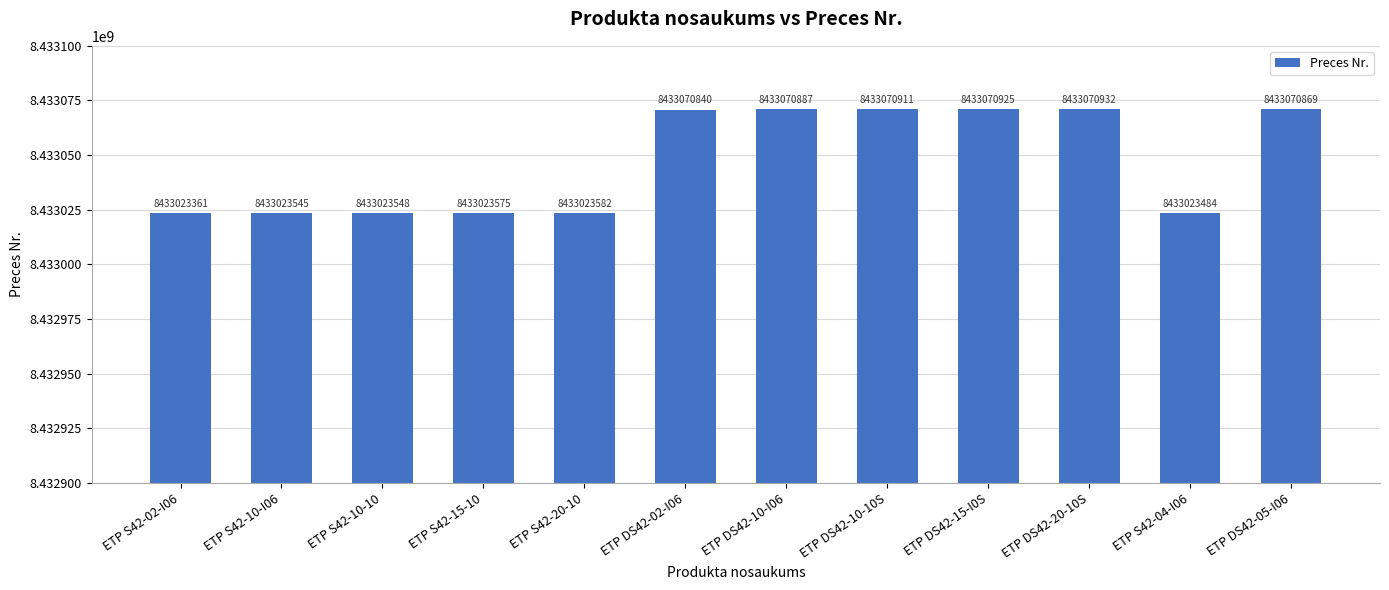

What is the change in value from ETP S42-02-I06 to ETP S42-04-I06?

+123